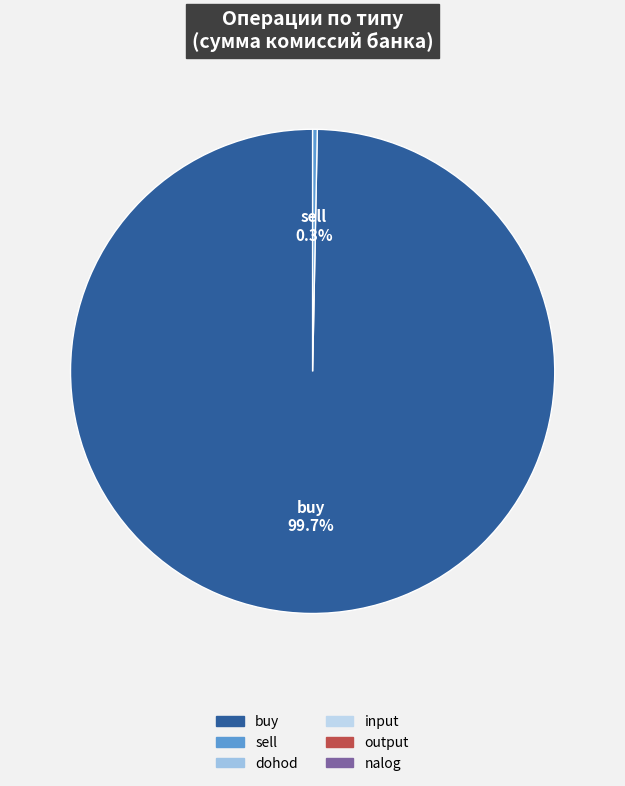

Count the number of slices in the pie.

6